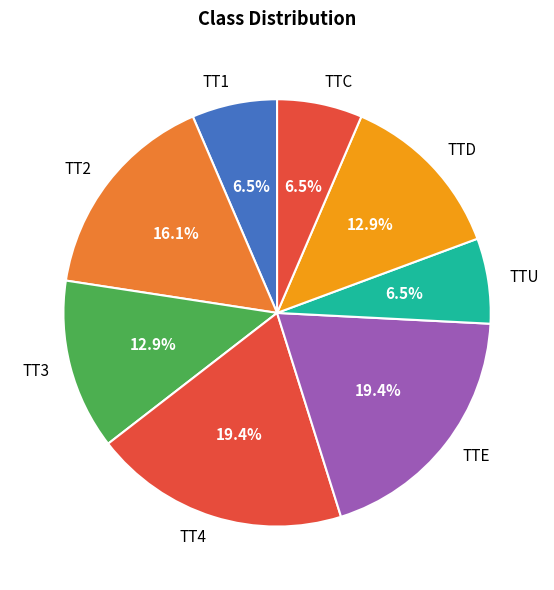

What percentage do TT1 and TT4 together represent?

25.8%